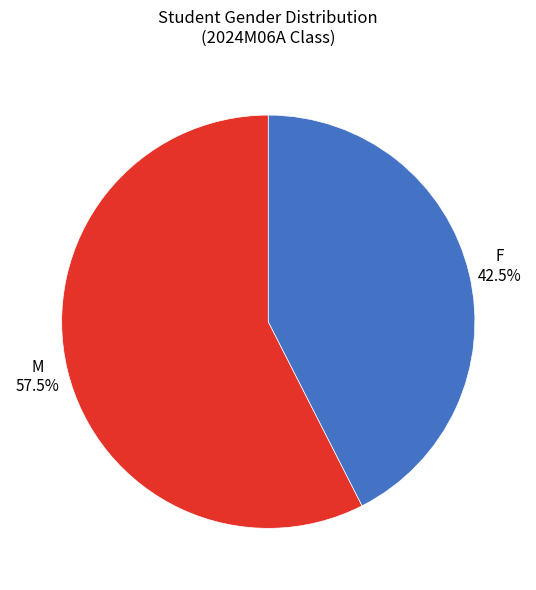

Is there any slice that represents more than half of the pie?

Yes